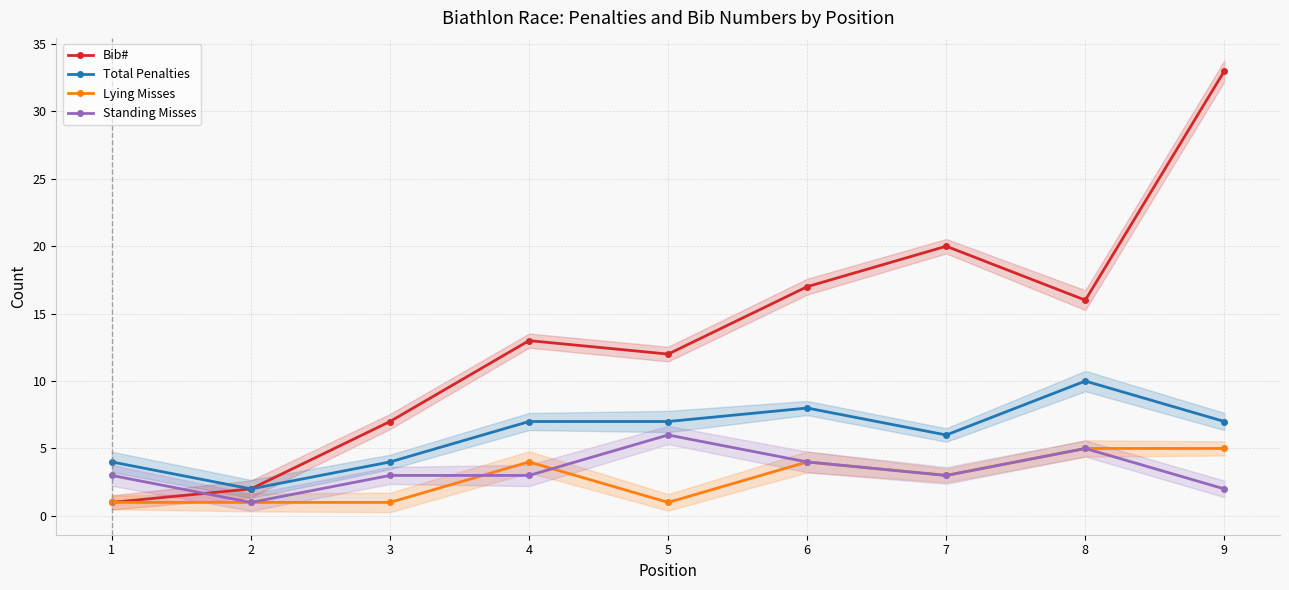

How many interior local valleys does the Lying Misses series have?

2